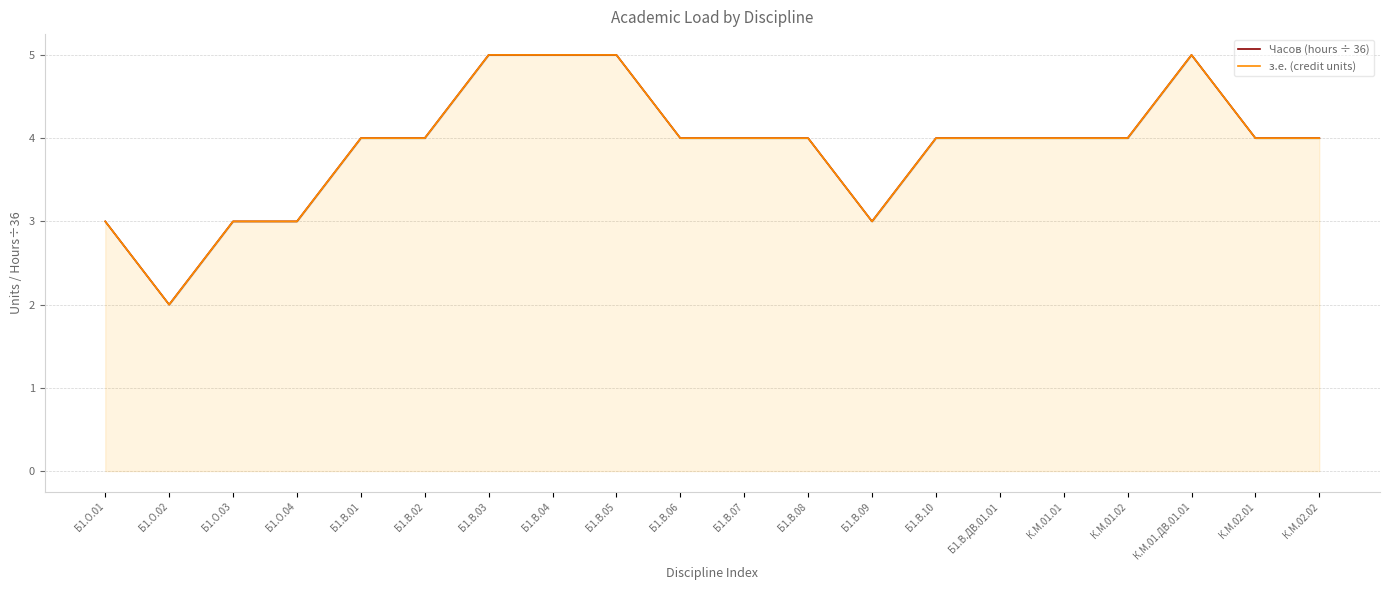

What position from the left is Б1.В.03?

7